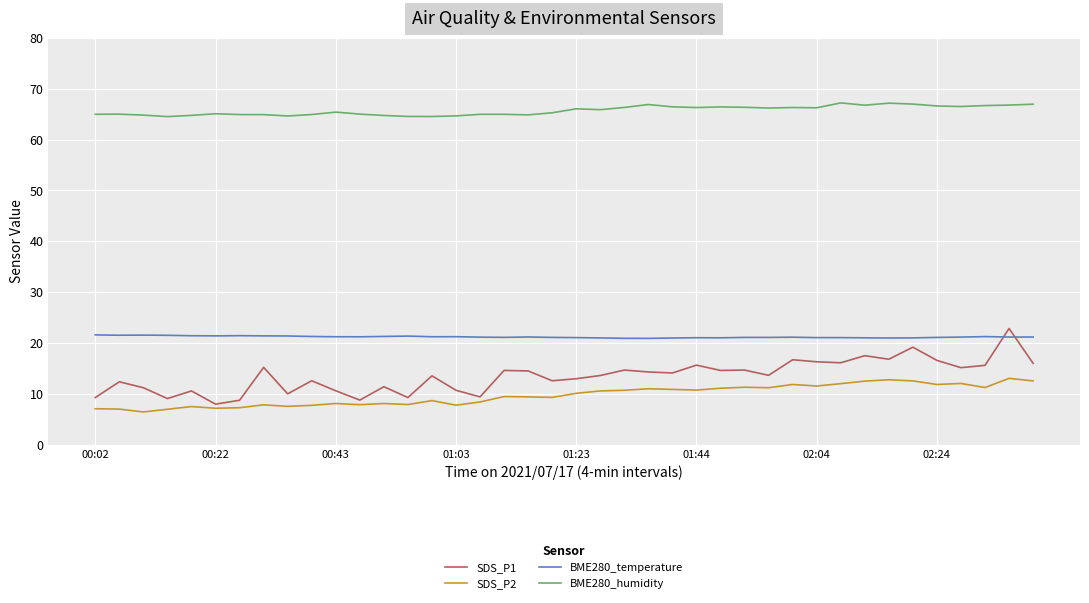

What is the sum of all SDS_P2 values?

390.2